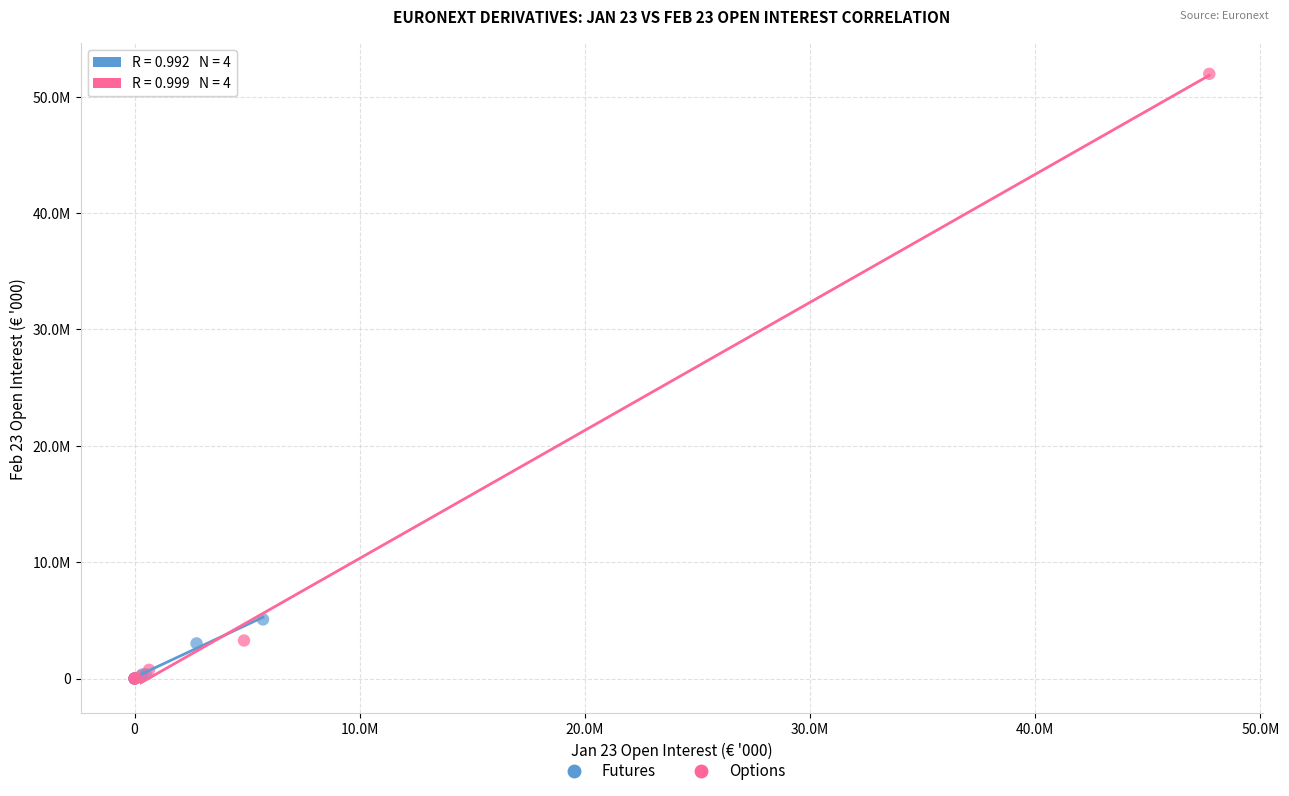

What are all the series names shown in the legend?

Futures, Options